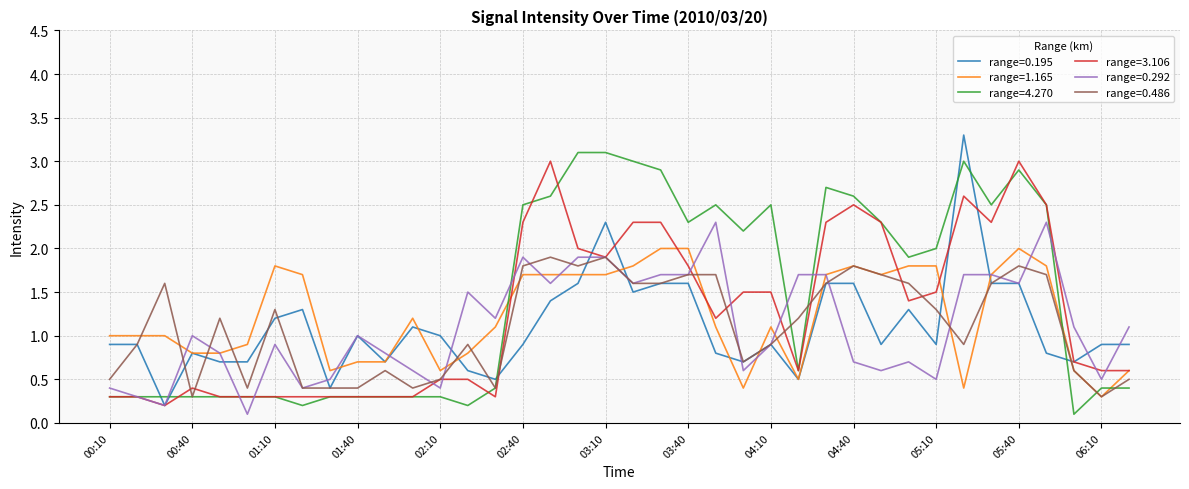

What is the maximum value shown in the chart?

3.3